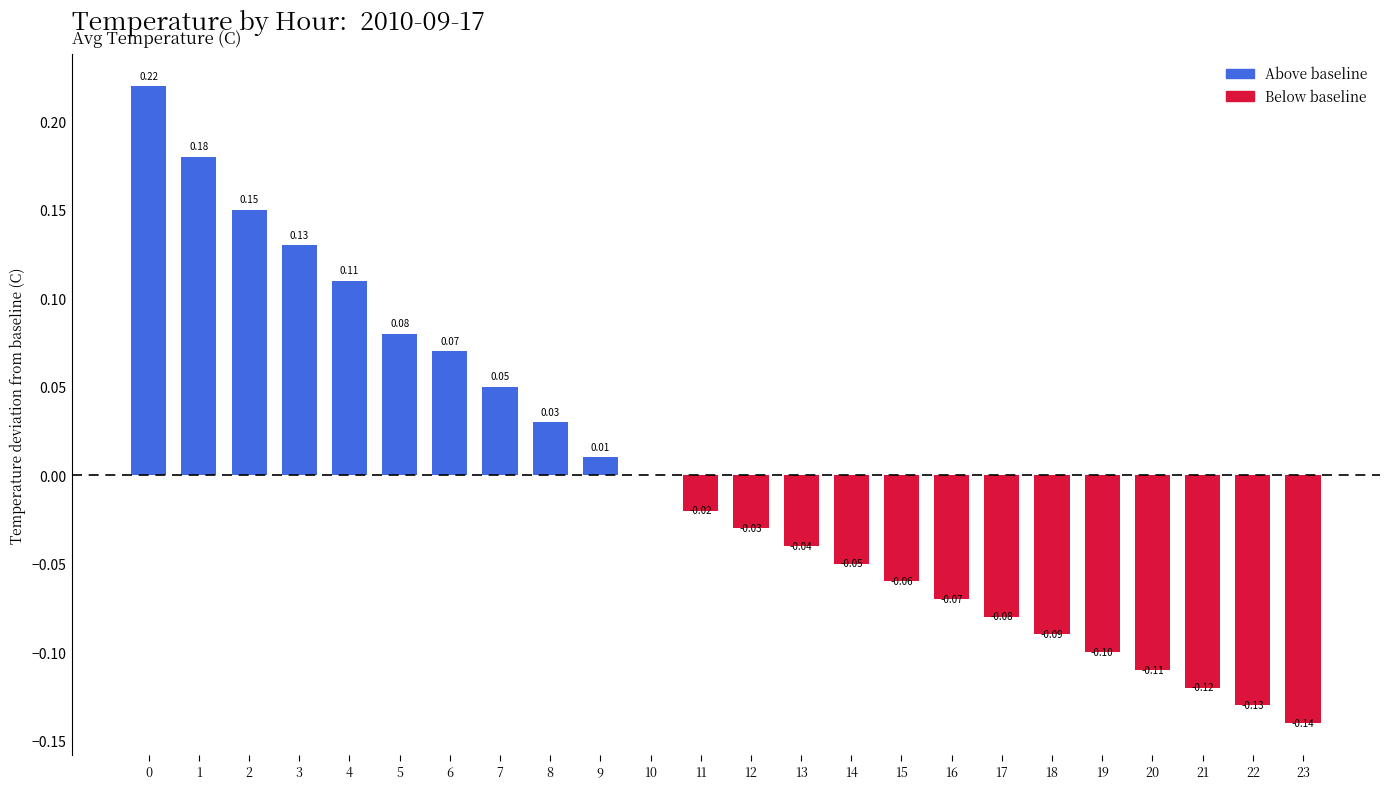

Between 12 and 13, which is larger?

12